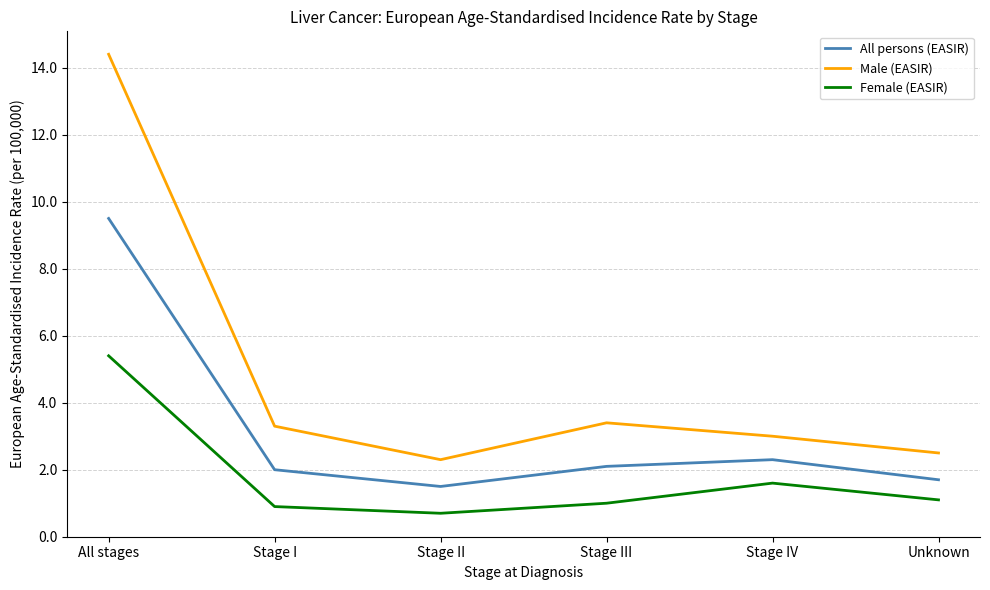

What is the difference between the maximum and minimum values in the All persons (EASIR) series?

8.0